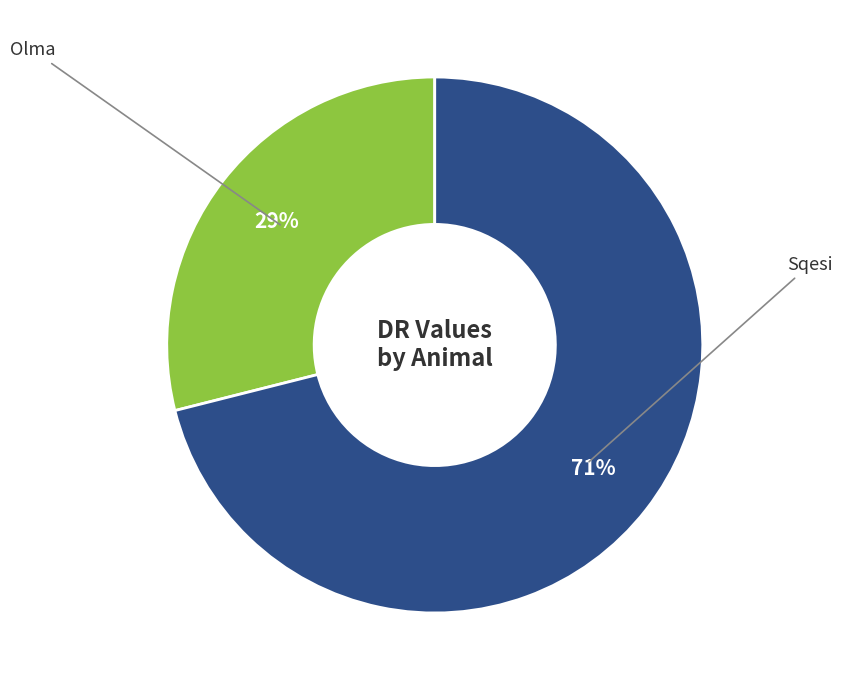

How many slices are in this pie chart?

2